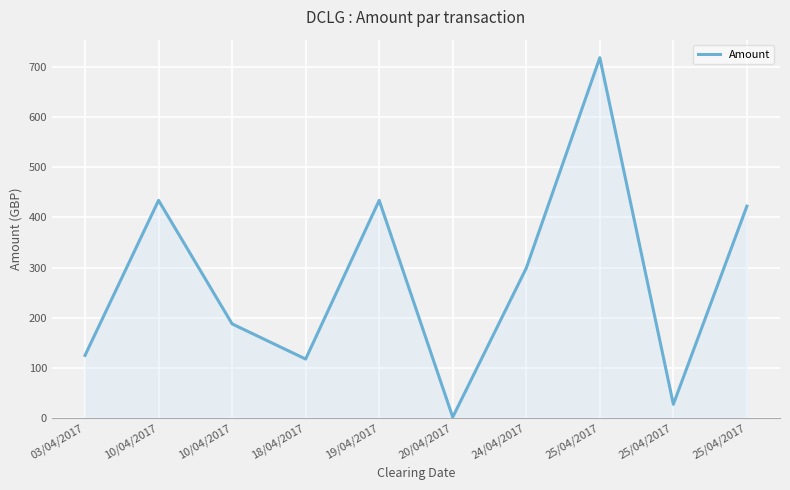

At which label does the data first exceed 299?

10/04/2017